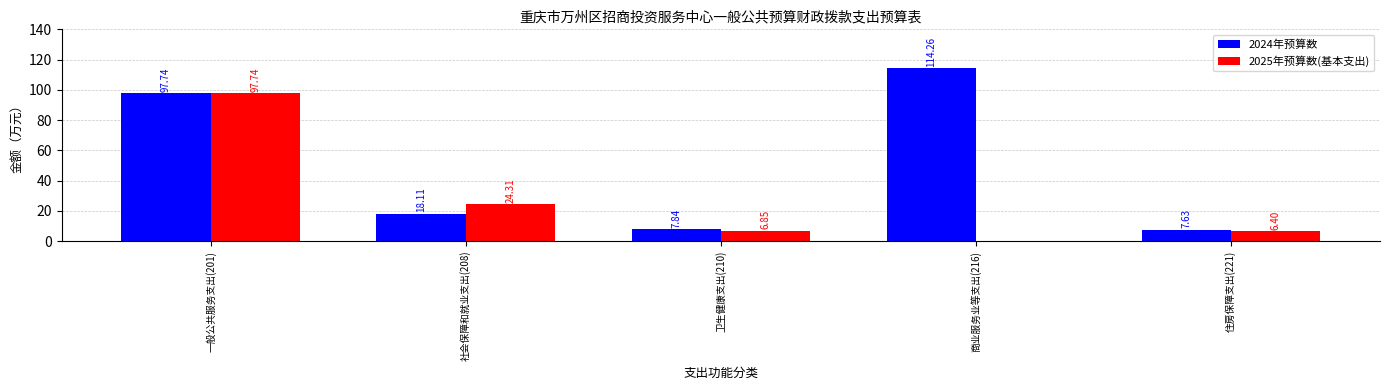

At which category is the sum across all series the highest?

一般公共服务支出(201)